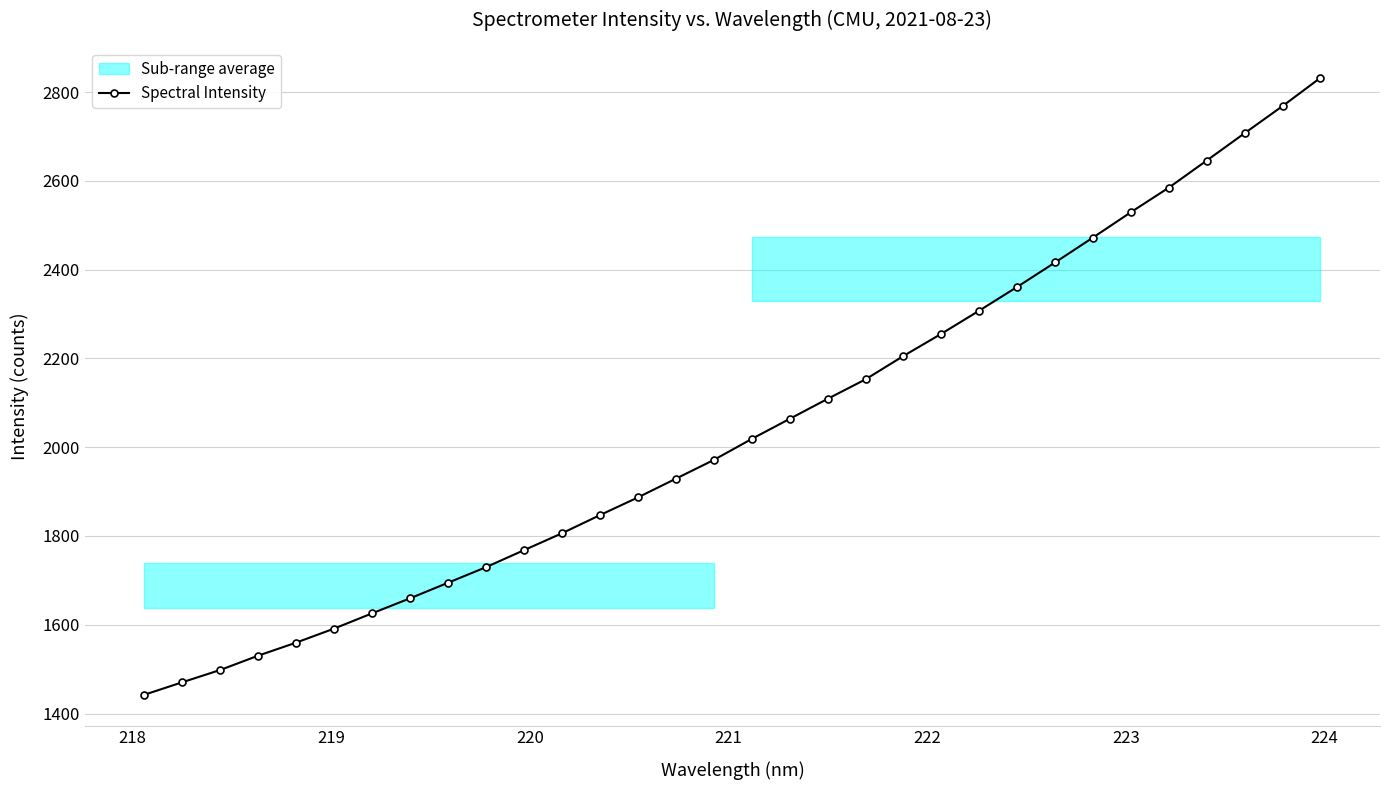

What is the value of the Spectral Intensity point at the 26th from the left?

2472.3